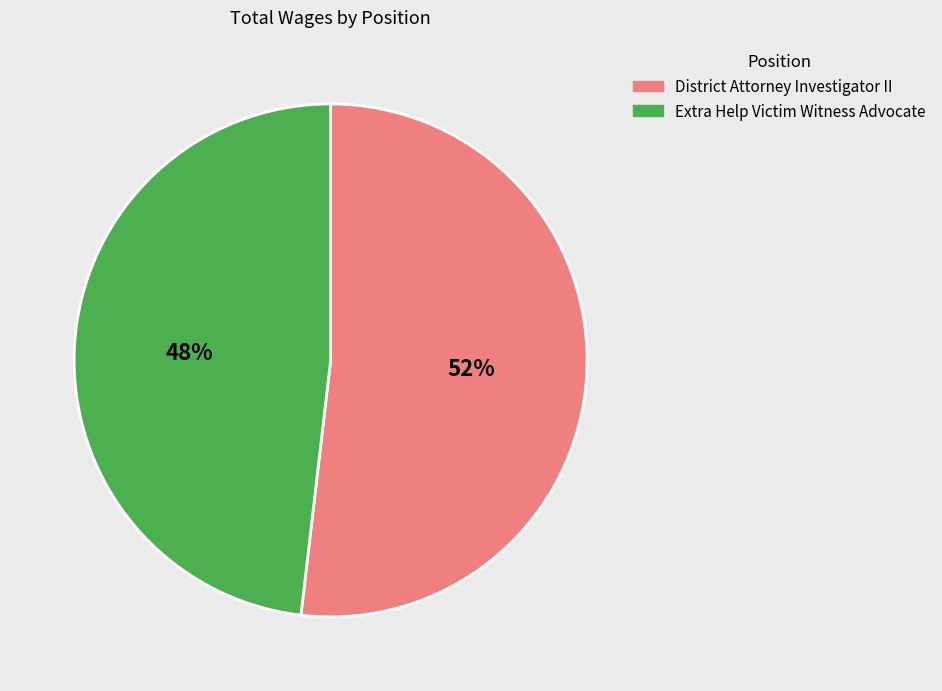

Between District Attorney Investigator II and Extra Help Victim Witness Advocate, which is larger?

District Attorney Investigator II